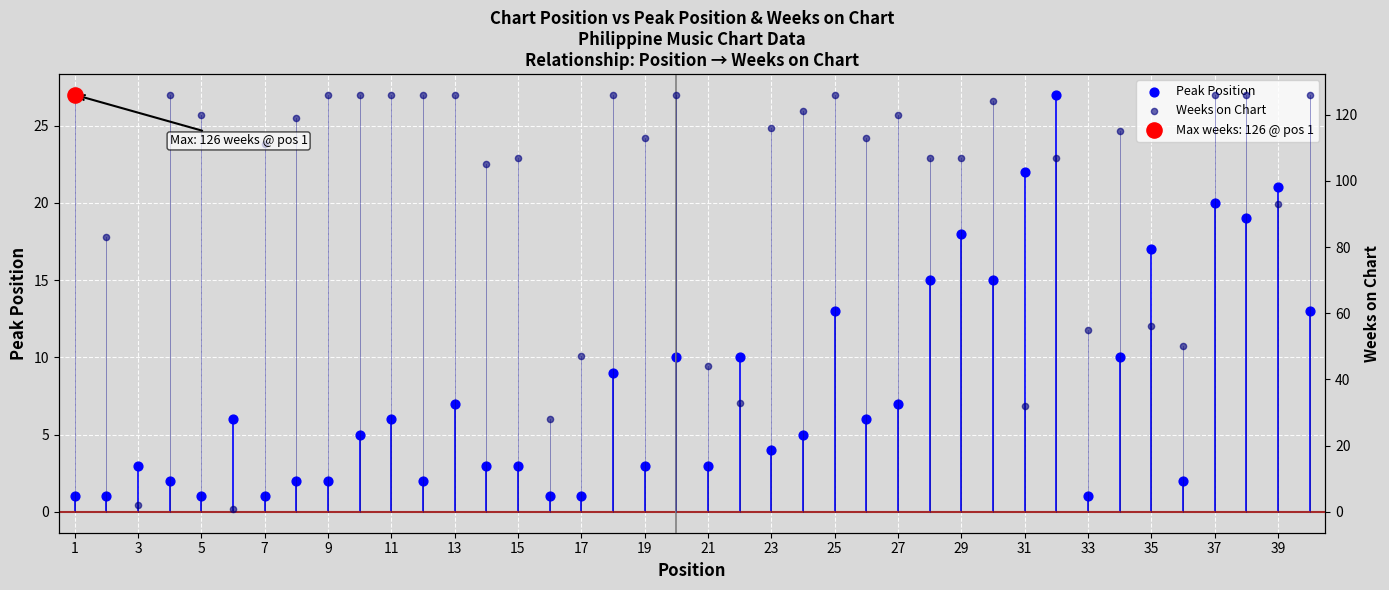

What are all the series names shown in the legend?

Peak Position, Weeks on Chart